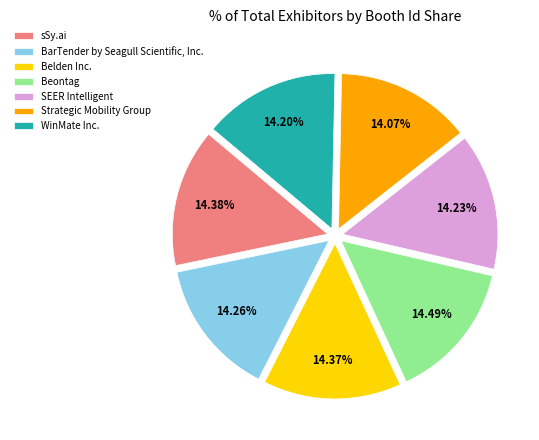

The Beontag slice represents 14% of the pie. True or false?

True